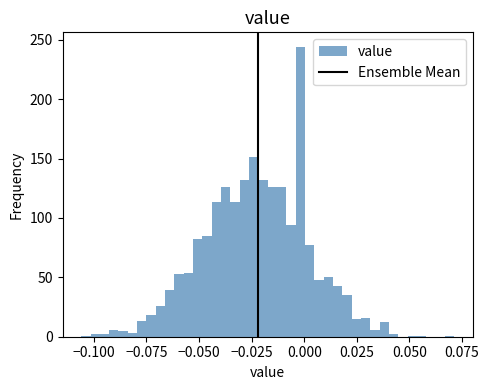

Around what value on the x-axis is the tallest bar? Give the approximate position of its centre, as read against the axis.

0.000